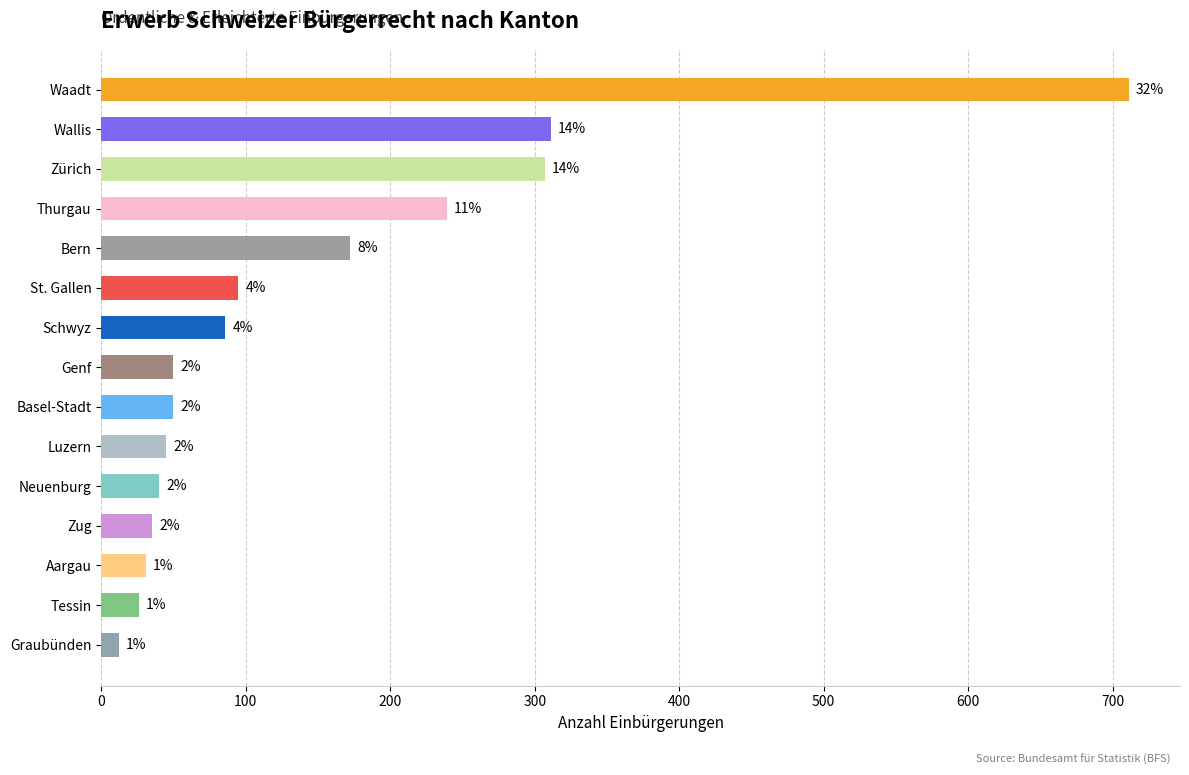

Are the bars horizontal?

Yes